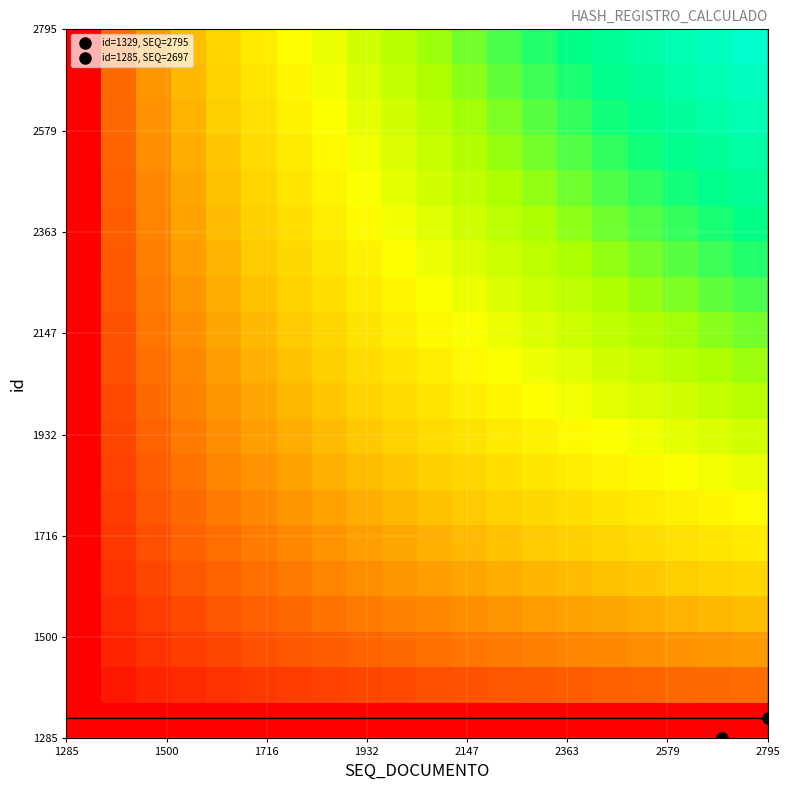

At how many categories does at least one series exceed 0?

19